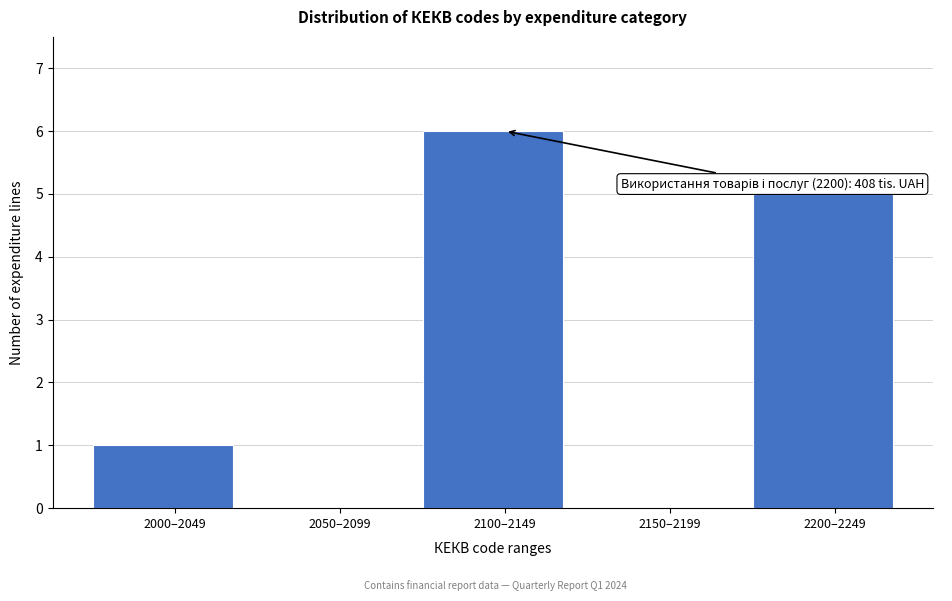

Reading left to right, what are all the values shown in this chart?

2000–2049=1	2050–2099=0	2100–2149=6	2150–2199=0	2200–2249=5